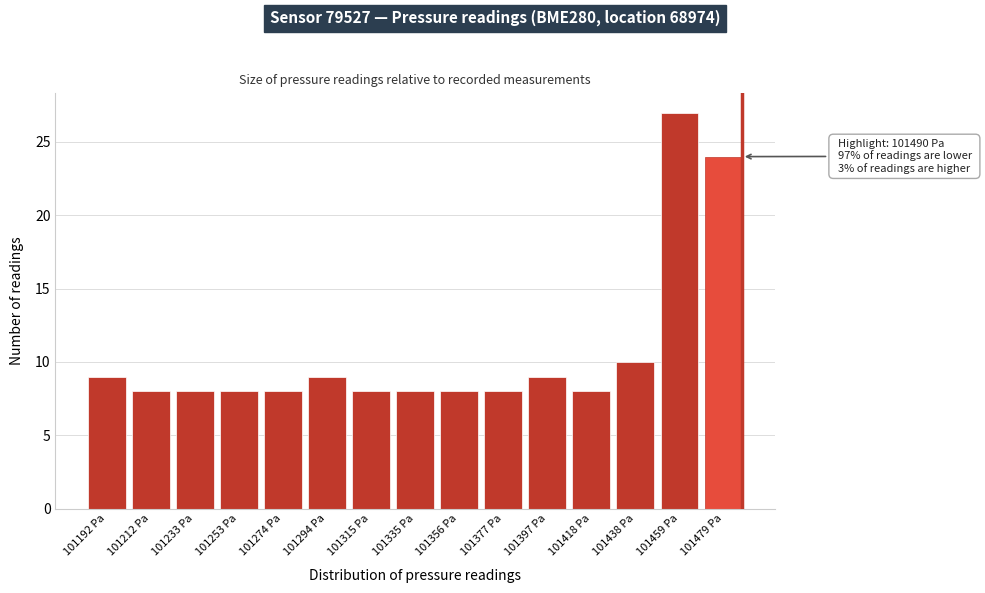

Reading left to right, what are all the values shown in this chart?

9	8	8	8	8	9	8	8	8	8	9	8	10	27	24